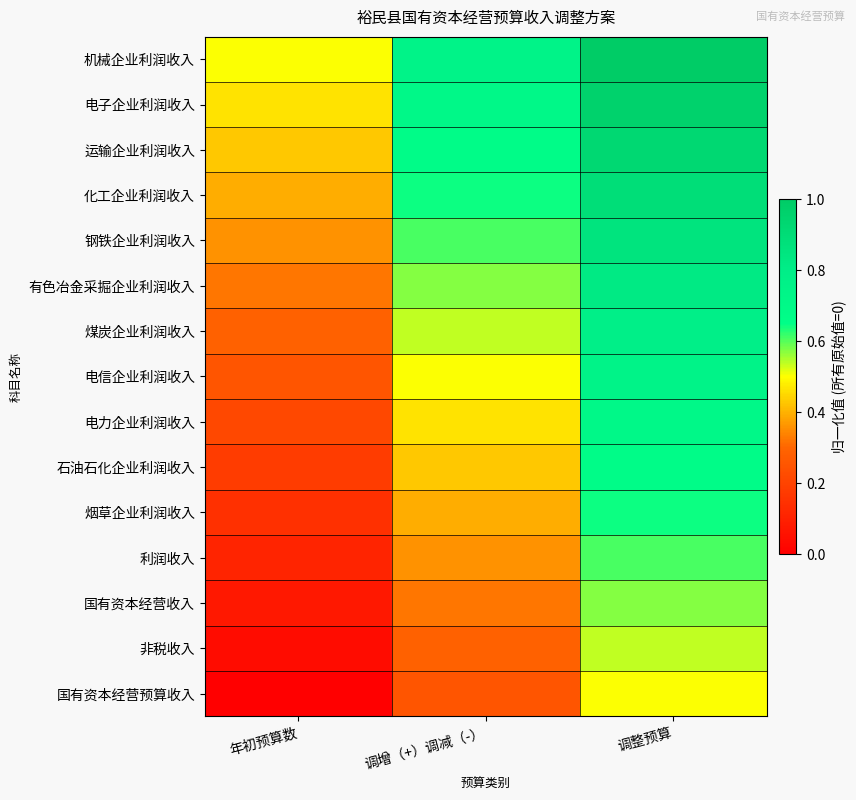

Reading right to left, list all the values displayed in this chart.

国有资本经营预算收入: 调整预算=0.5	调增（+）调减（-）=0.2	年初预算数=0.0
非税收入: 调整预算=0.5	调增（+）调减（-）=0.3	年初预算数=0.0
国有资本经营收入: 调整预算=0.6	调增（+）调减（-）=0.3	年初预算数=0.1
利润收入: 调整预算=0.6	调增（+）调减（-）=0.4	年初预算数=0.1
烟草企业利润收入: 调整预算=0.6	调增（+）调减（-）=0.4	年初预算数=0.1
石油石化企业利润收入: 调整预算=0.7	调增（+）调减（-）=0.4	年初预算数=0.2
电力企业利润收入: 调整预算=0.7	调增（+）调减（-）=0.5	年初预算数=0.2
电信企业利润收入: 调整预算=0.8	调增（+）调减（-）=0.5	年初预算数=0.2
煤炭企业利润收入: 调整预算=0.8	调增（+）调减（-）=0.5	年初预算数=0.3
有色冶金采掘企业利润收入: 调整预算=0.8	调增（+）调减（-）=0.6	年初预算数=0.3
钢铁企业利润收入: 调整预算=0.9	调增（+）调减（-）=0.6	年初预算数=0.4
化工企业利润收入: 调整预算=0.9	调增（+）调减（-）=0.6	年初预算数=0.4
运输企业利润收入: 调整预算=0.9	调增（+）调减（-）=0.7	年初预算数=0.4
电子企业利润收入: 调整预算=1.0	调增（+）调减（-）=0.7	年初预算数=0.5
机械企业利润收入: 调整预算=1.0	调增（+）调减（-）=0.8	年初预算数=0.5